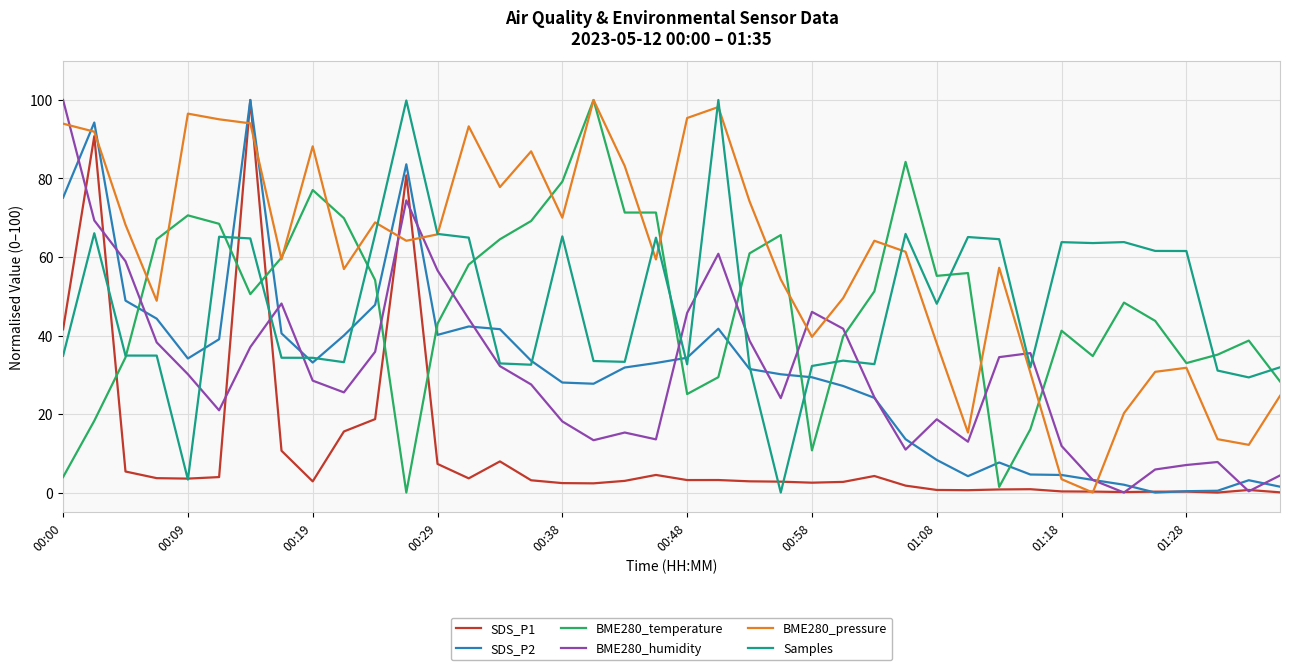

What is the maximum value for BME280_temperature?

100.0